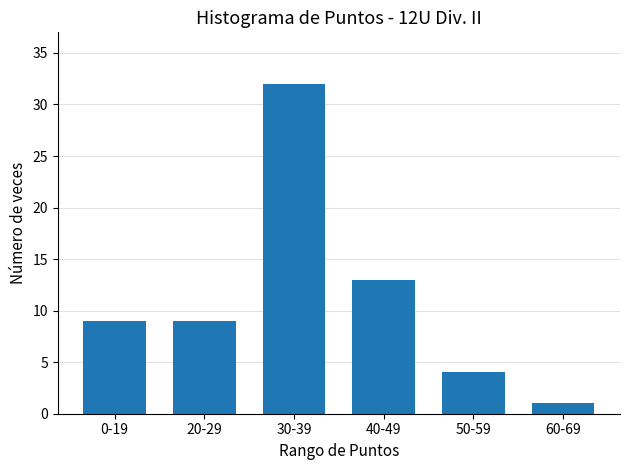

Count the number of categories in the chart.

6